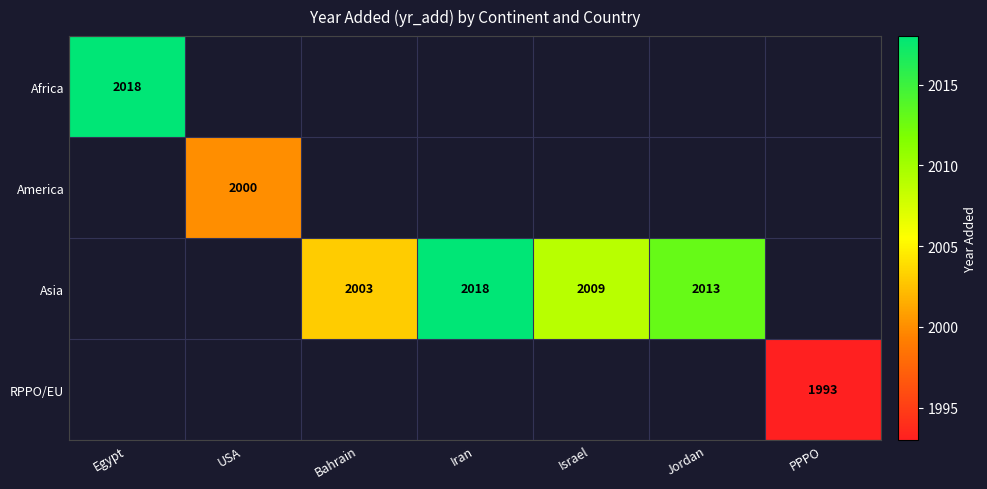

How many distinct data groups are displayed?

4